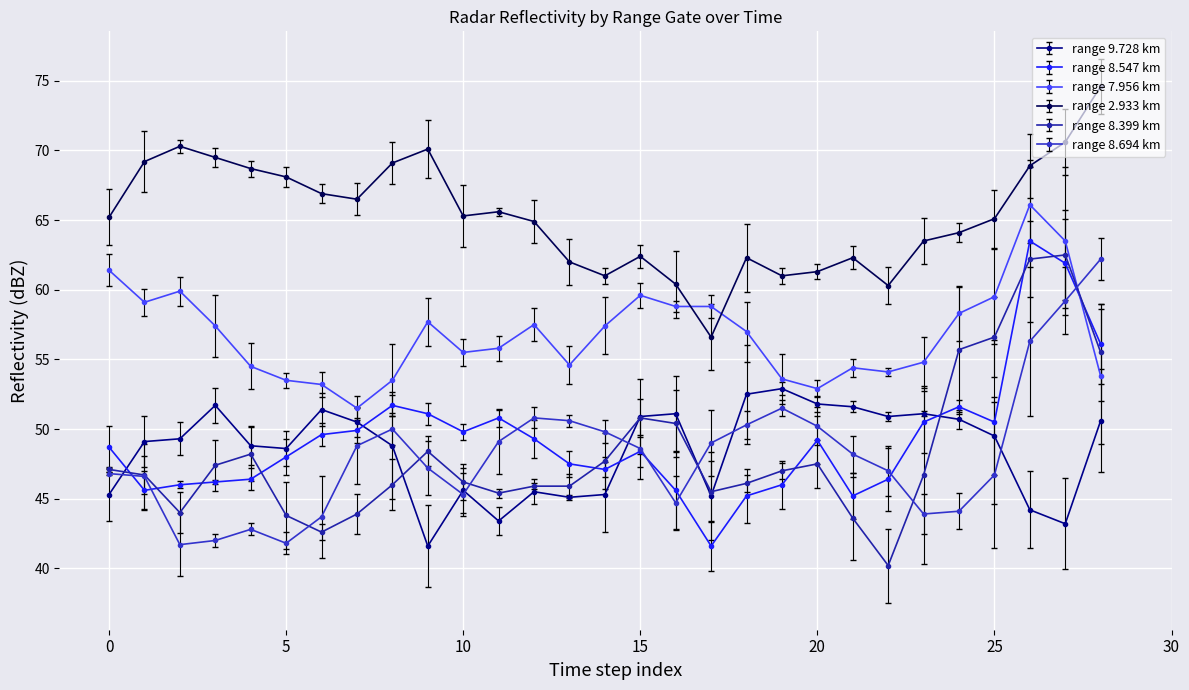

What is the value of the range 9.728 km point at the 15th from the left?

45.3